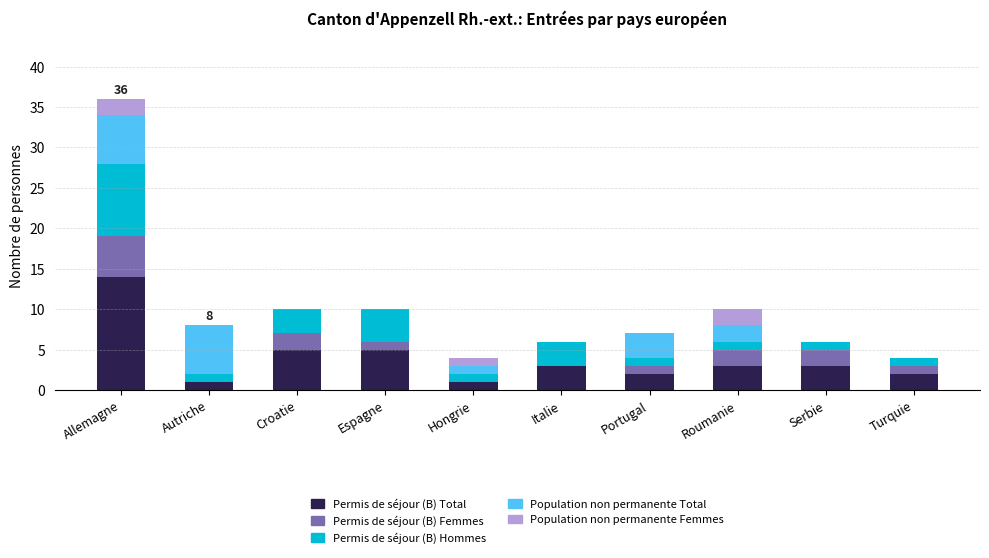

Count the number of data series in this chart.

5